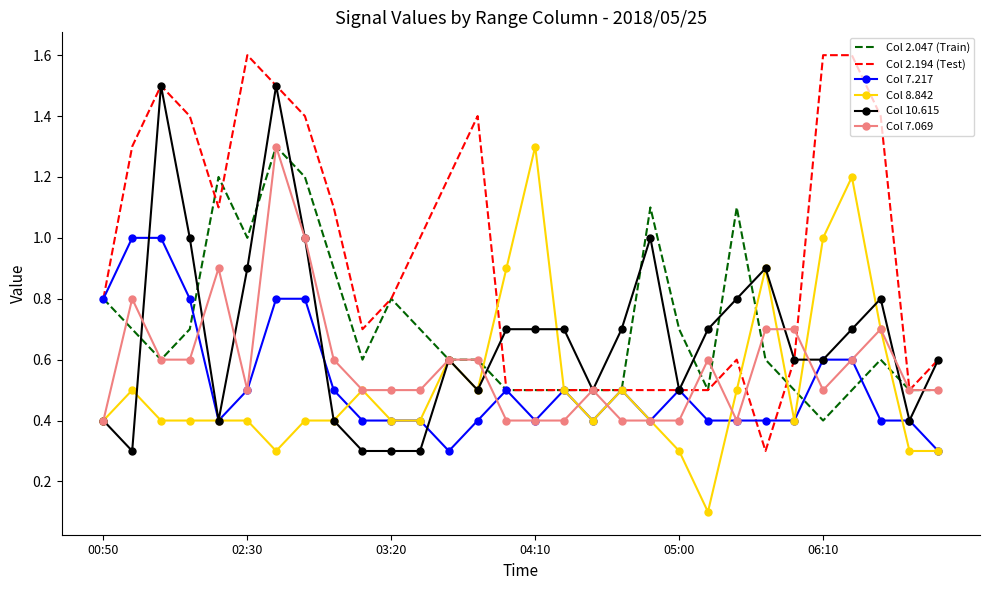

What is the maximum value shown in the chart?

1.6